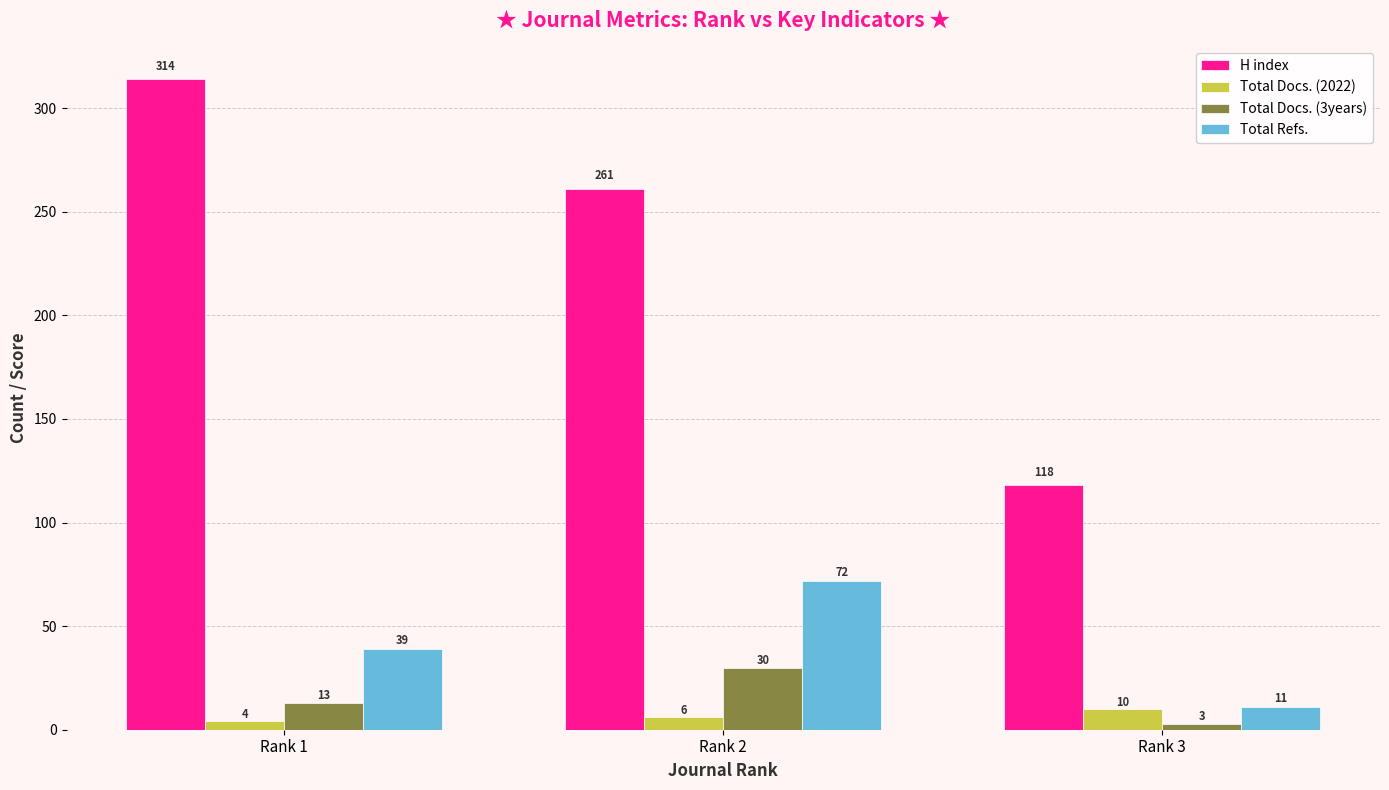

Reading left to right, what are all the values shown in this chart?

H index: 314	261	118
Total Docs. (2022): 4	6	10
Total Docs. (3years): 13	30	3
Total Refs.: 39	72	11